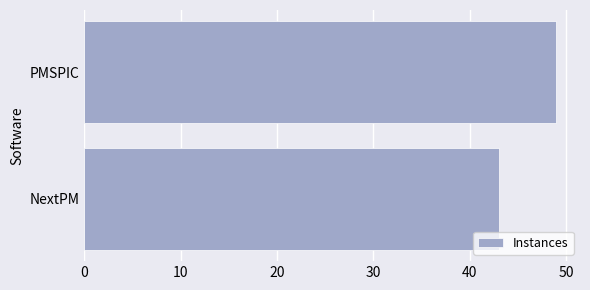

Reading bottom to top, extract all data points from this chart.

NextPM=43	PMSPIC=49